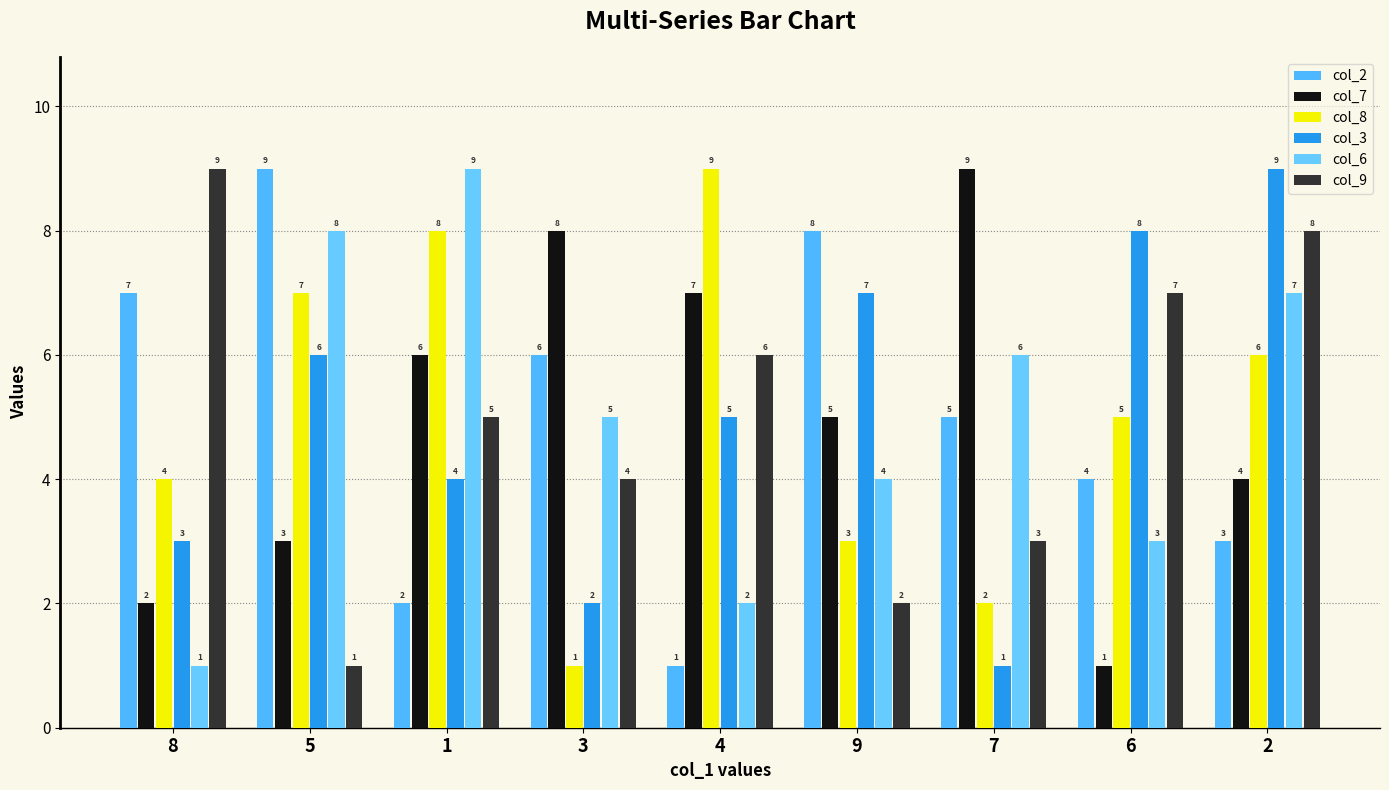

What is the average value of the col_7 series?

5